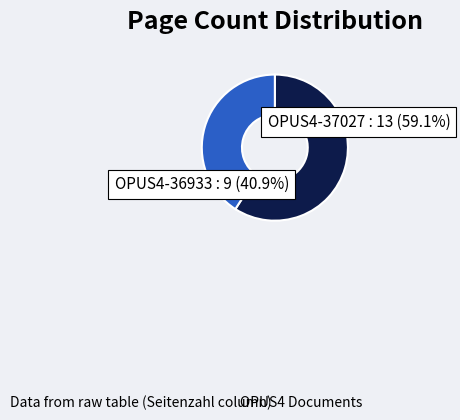

True or false: OPUS4-37027 accounts for 48% of the total.

False